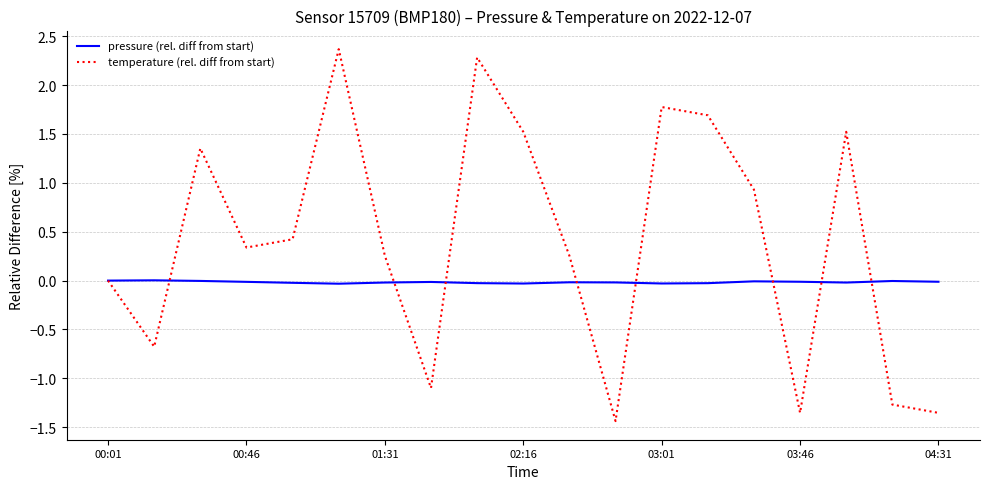

What is the average value of the temperature (rel. diff from start) series?

0.4